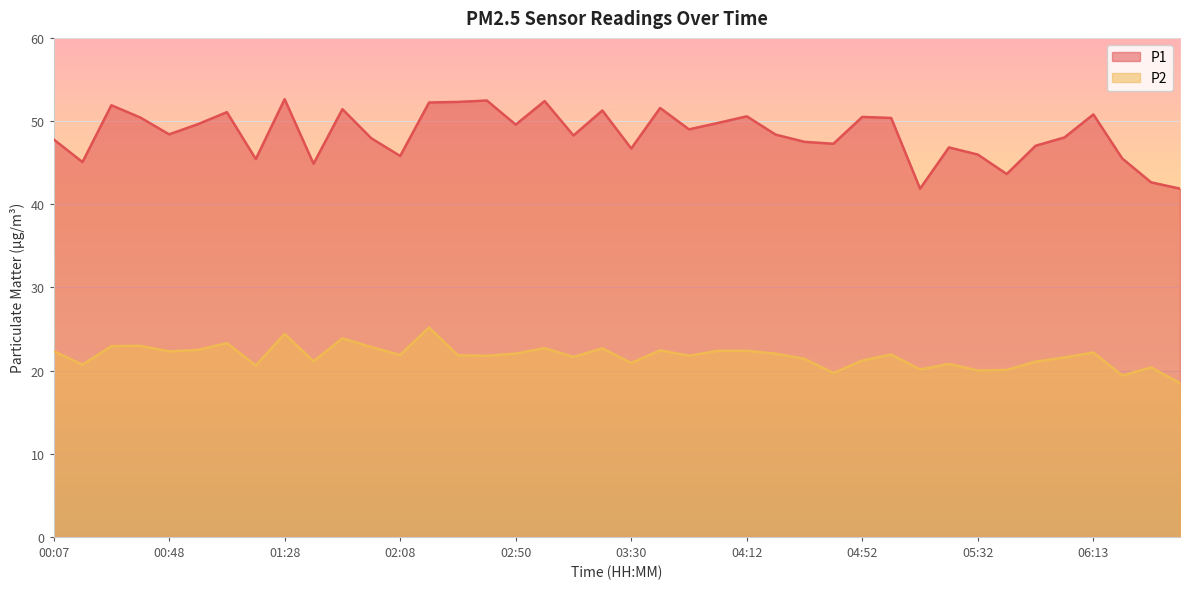

How many series are shown in this chart?

2